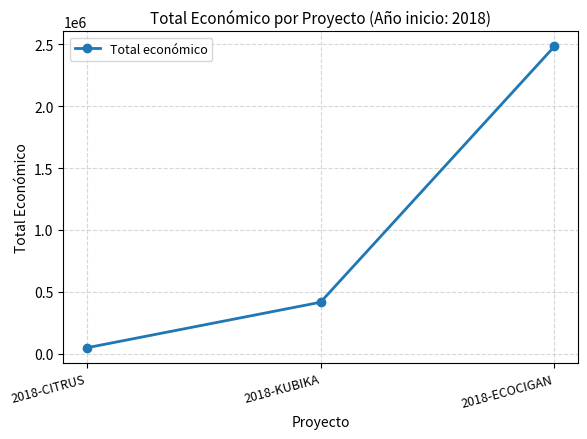

What value does the data have at 2018-KUBIKA, to the nearest 10?

414790